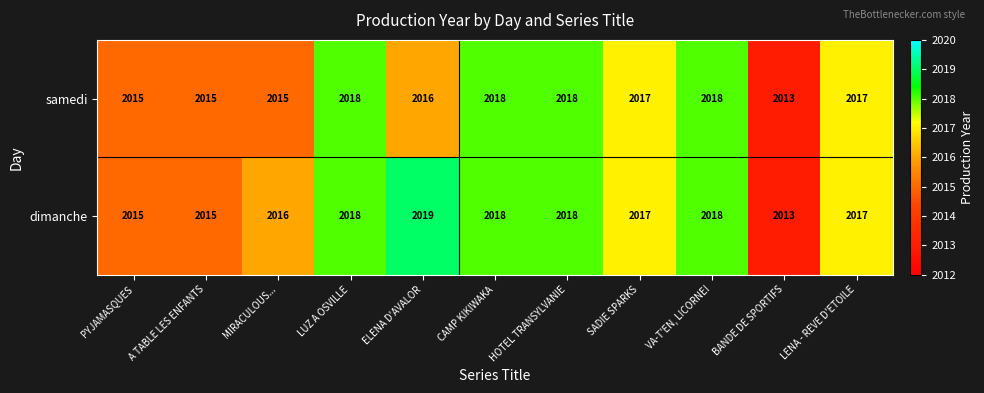

Which category has the lowest value in the dimanche series?

BANDE DE SPORTIFS